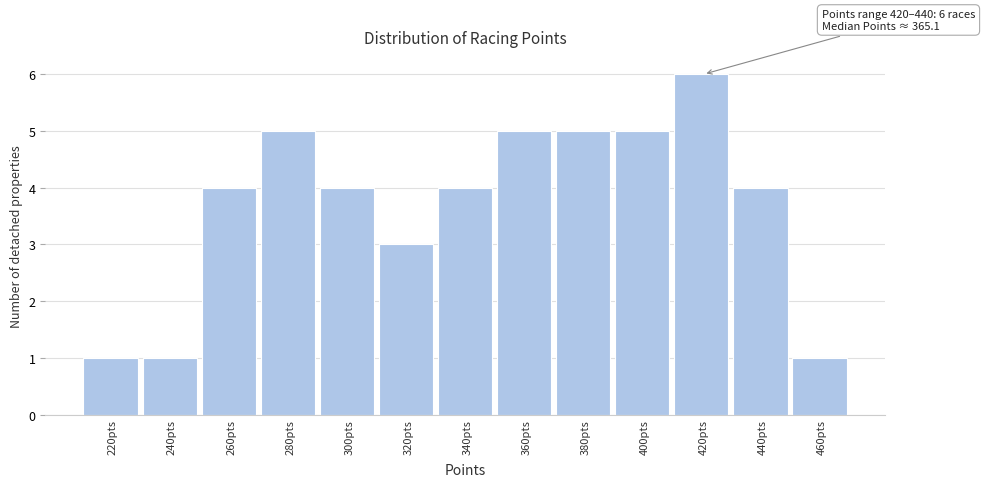

Reading right to left, transcribe all the data shown in this chart.

1	4	6	5	5	5	4	3	4	5	4	1	1